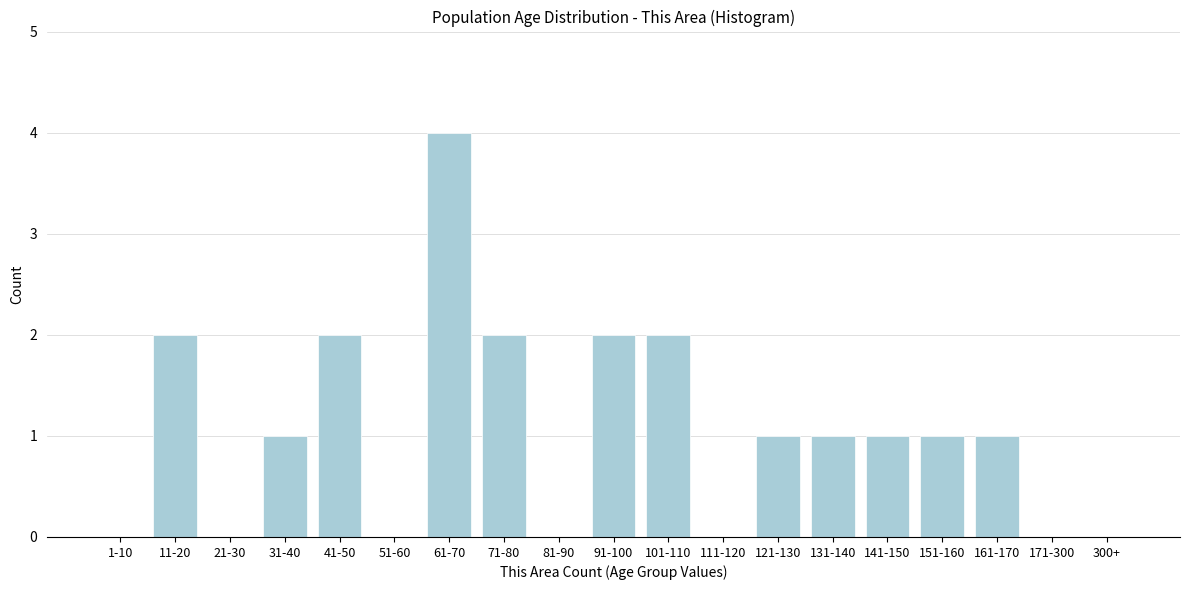

Reading left to right, transcribe all the data shown in this chart.

1-10=0	11-20=2	21-30=0	31-40=1	41-50=2	51-60=0	61-70=4	71-80=2	81-90=0	91-100=2	101-110=2	111-120=0	121-130=1	131-140=1	141-150=1	151-160=1	161-170=1	171-300=0	300+=0